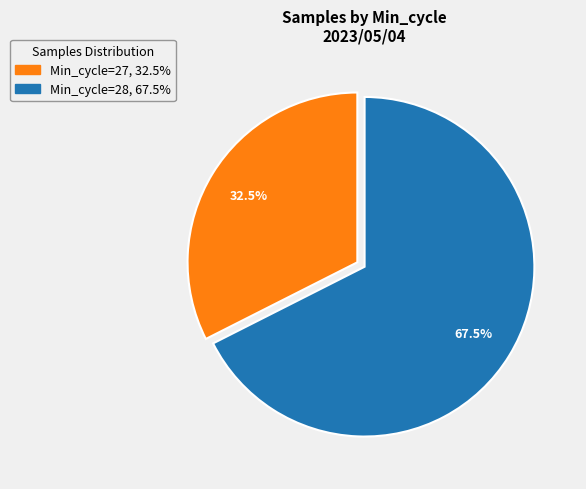

How many segments does this pie chart have?

2